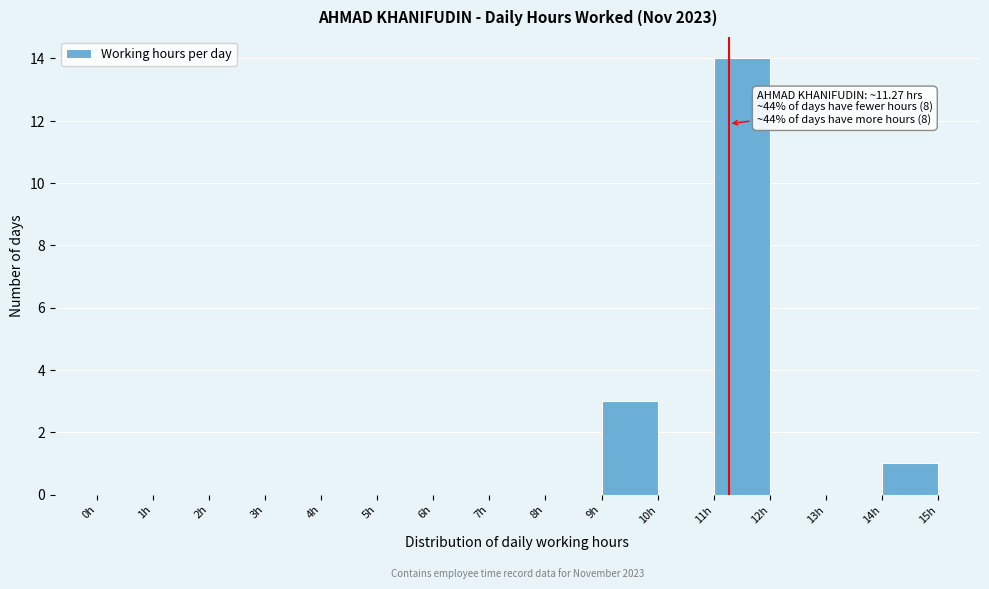

Which range on the x-axis has the tallest bar?

11 to 12